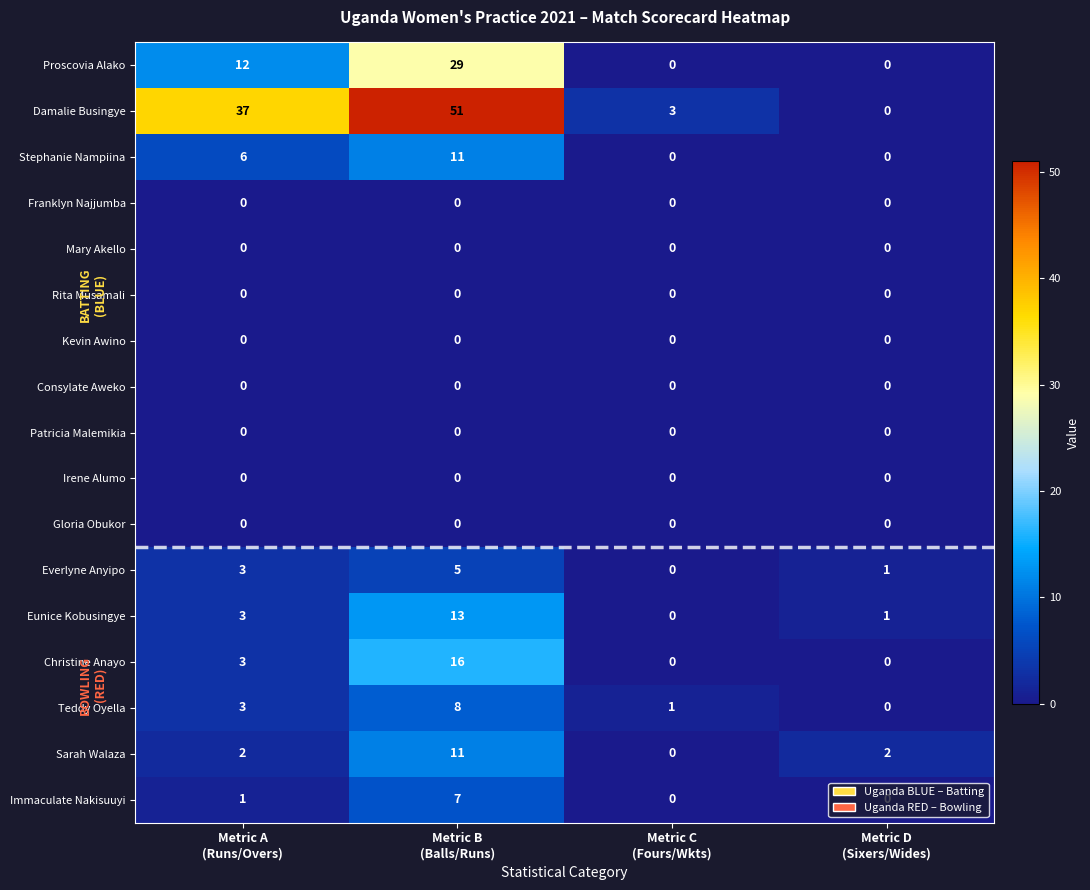

What is the difference between the maximum and minimum values in the Sarah Walaza series?

11